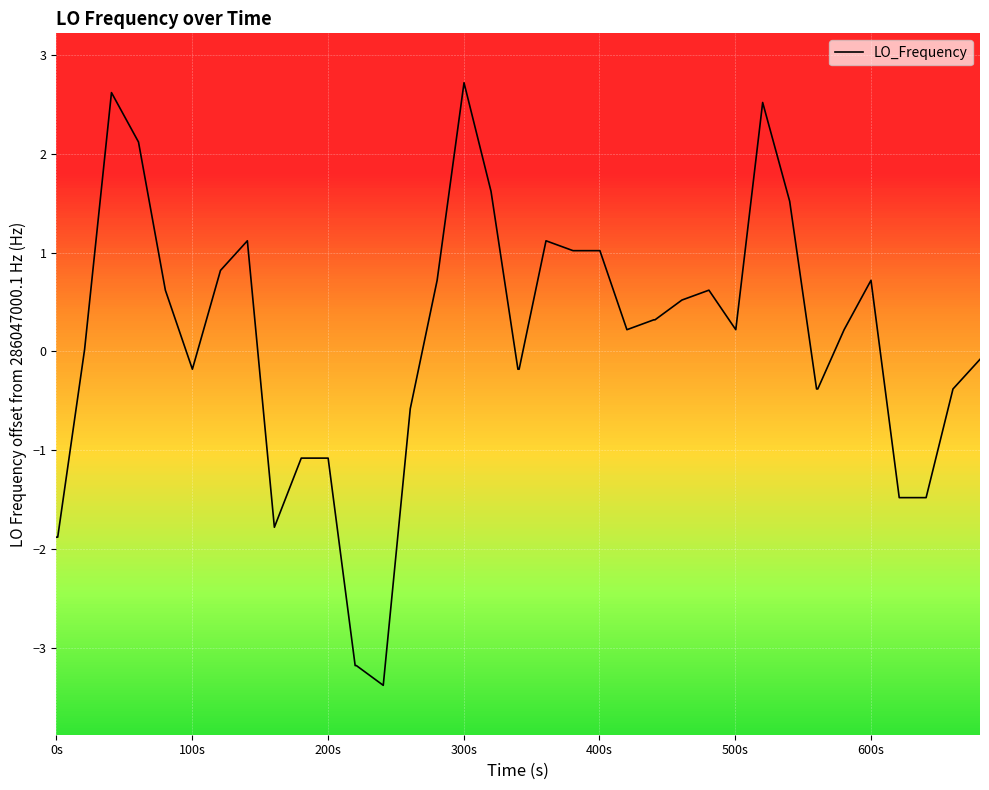

What is the greatest value displayed?

2.7